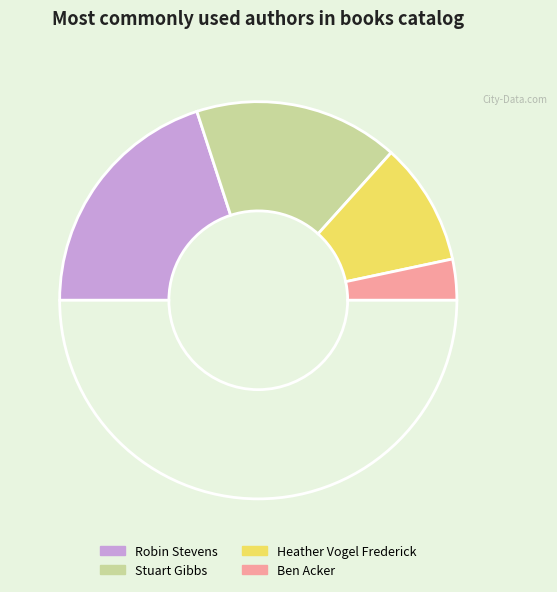

Count the number of slices in the pie.

5